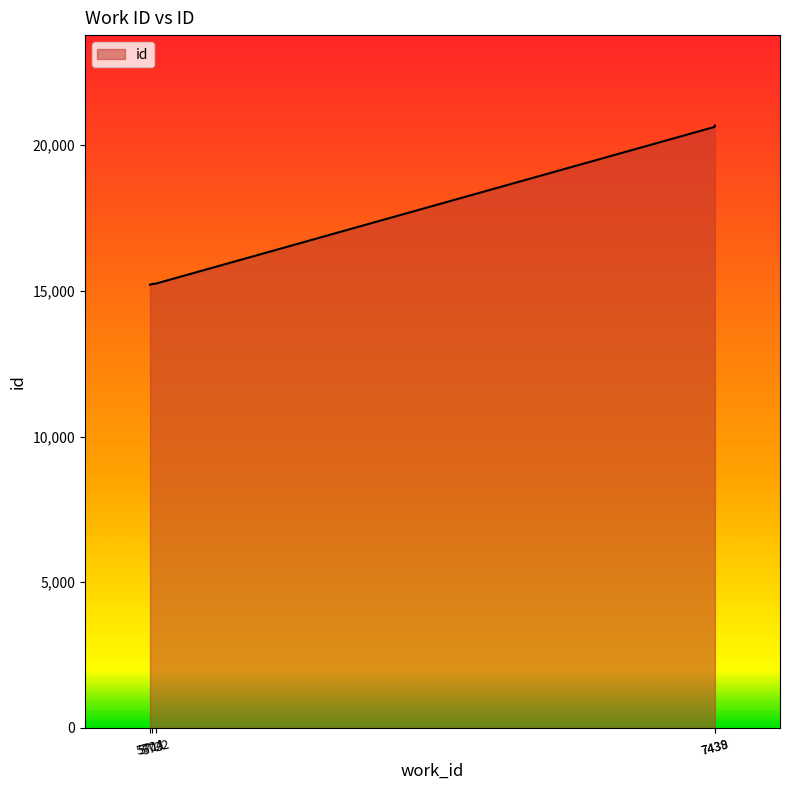

True or false: there are more than 2 points higher than both neighbors.

False